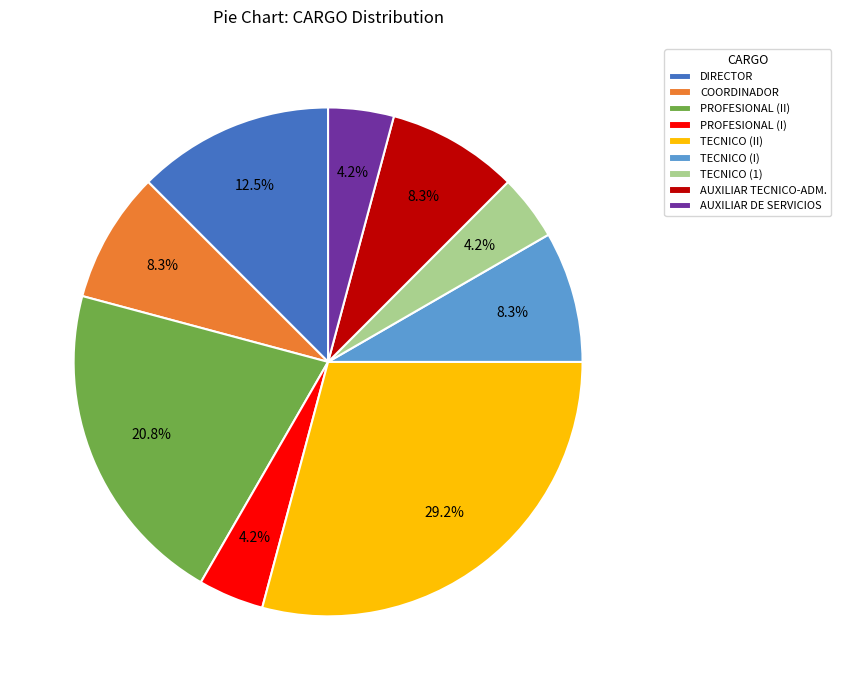

Does DIRECTOR account for over 50% of the chart?

No